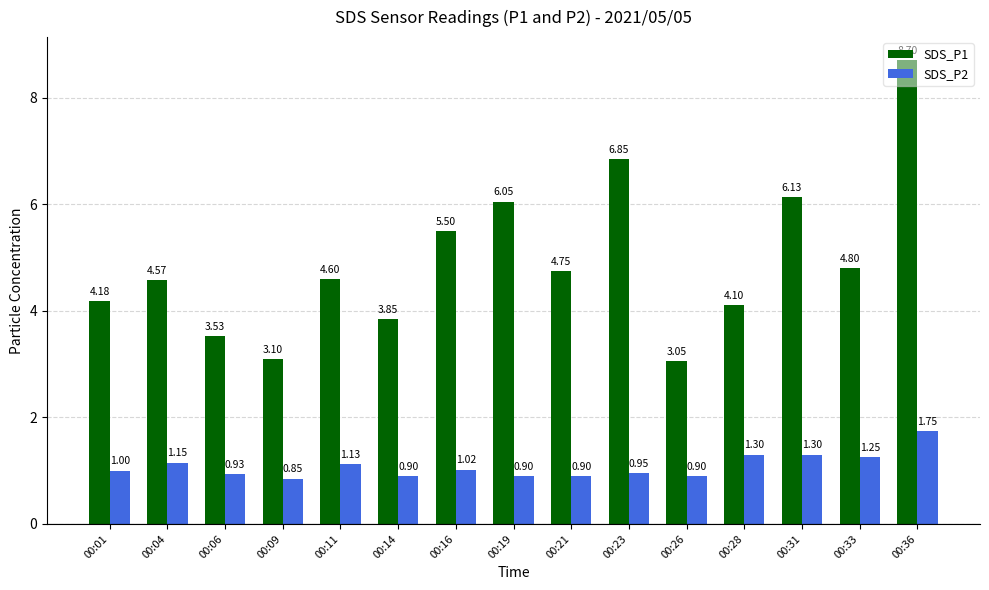

What is the maximum value shown in the chart?

8.7